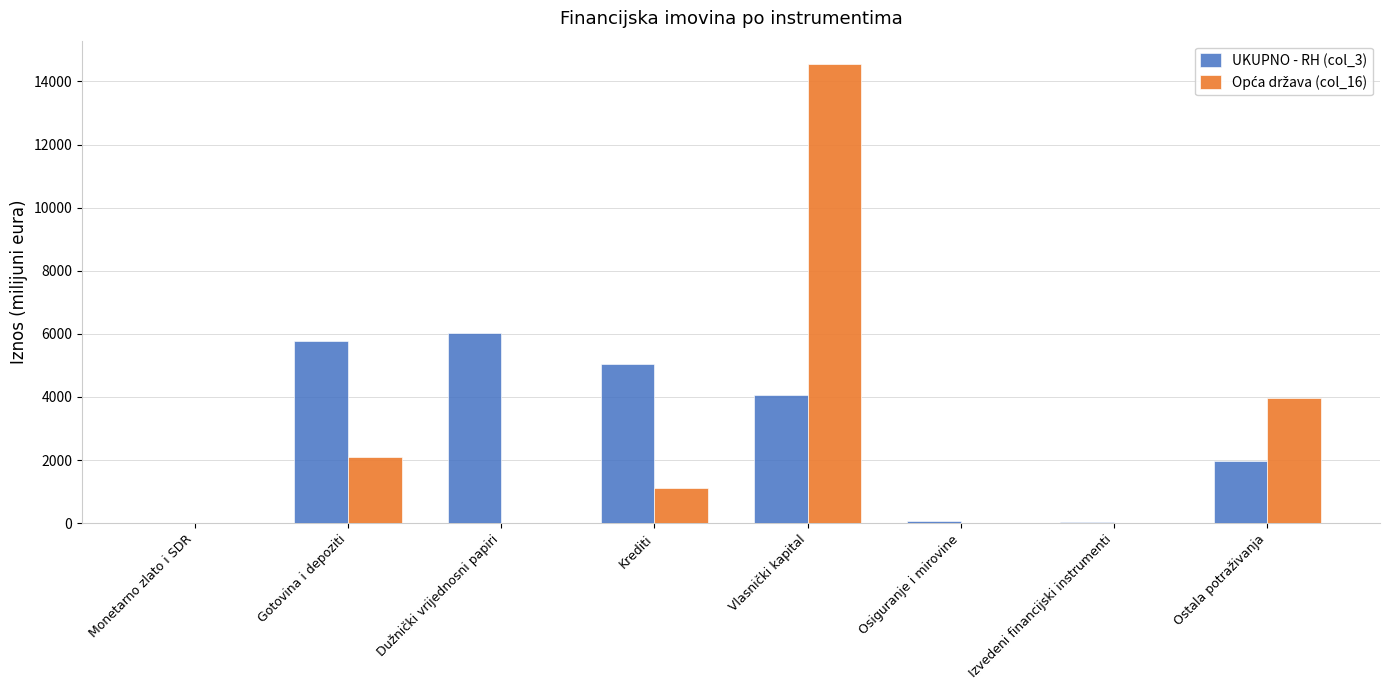

What is the greatest value displayed?

14562.5